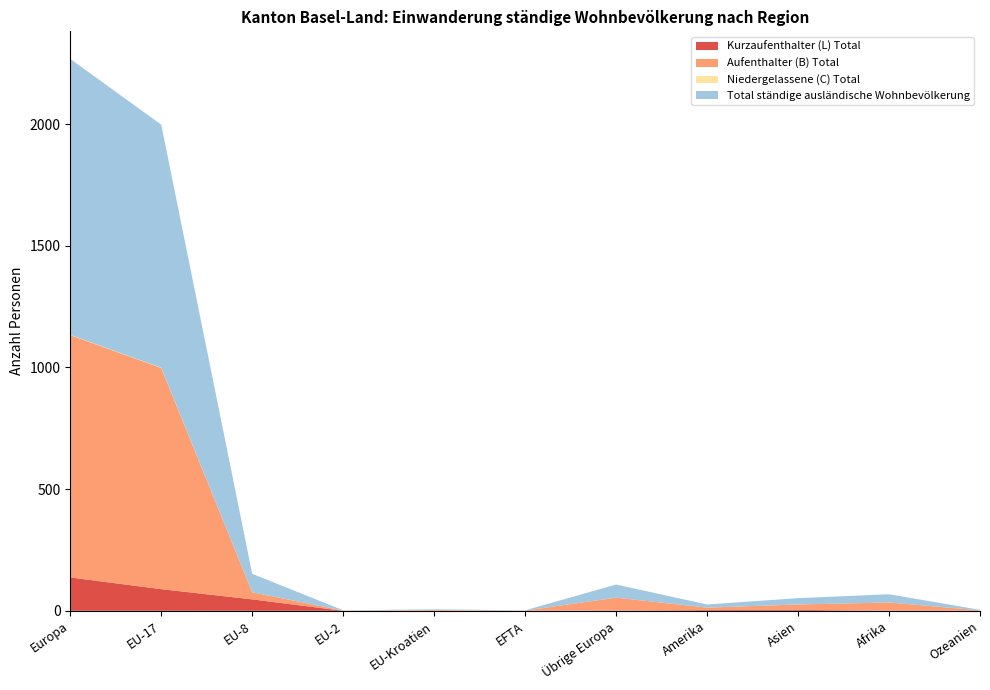

Reading left to right, extract all data points from this chart.

Aufenthalter (B) Total: Europa=996	EU-17=909	EU-8=29	EU-2=1	EU-Kroatien=3	EFTA=1	Übrige Europa=53	Amerika=10	Asien=22	Afrika=34	Ozeanien=2
Kurzaufenthalter (L) Total: Europa=137	EU-17=89	EU-8=47	EU-2=0	EU-Kroatien=0	EFTA=0	Übrige Europa=1	Amerika=3	Asien=4	Afrika=0	Ozeanien=0
Niedergelassene (C) Total: Europa=1	EU-17=1	EU-8=0	EU-2=0	EU-Kroatien=0	EFTA=0	Übrige Europa=0	Amerika=0	Asien=0	Afrika=0	Ozeanien=0
Total ständige ausländische Wohnbevölkerung: Europa=1134	EU-17=999	EU-8=76	EU-2=1	EU-Kroatien=3	EFTA=1	Übrige Europa=54	Amerika=13	Asien=26	Afrika=34	Ozeanien=2